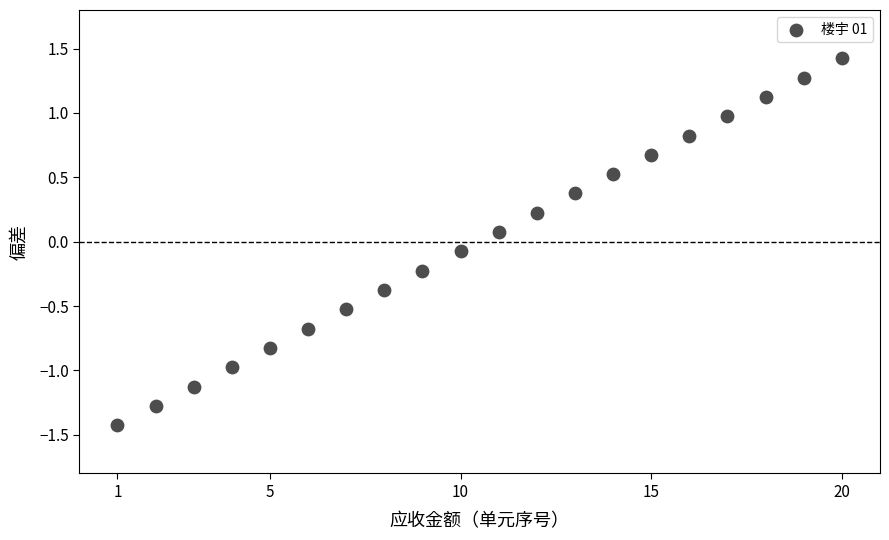

What is the range of X values (max minus min)?

19.0